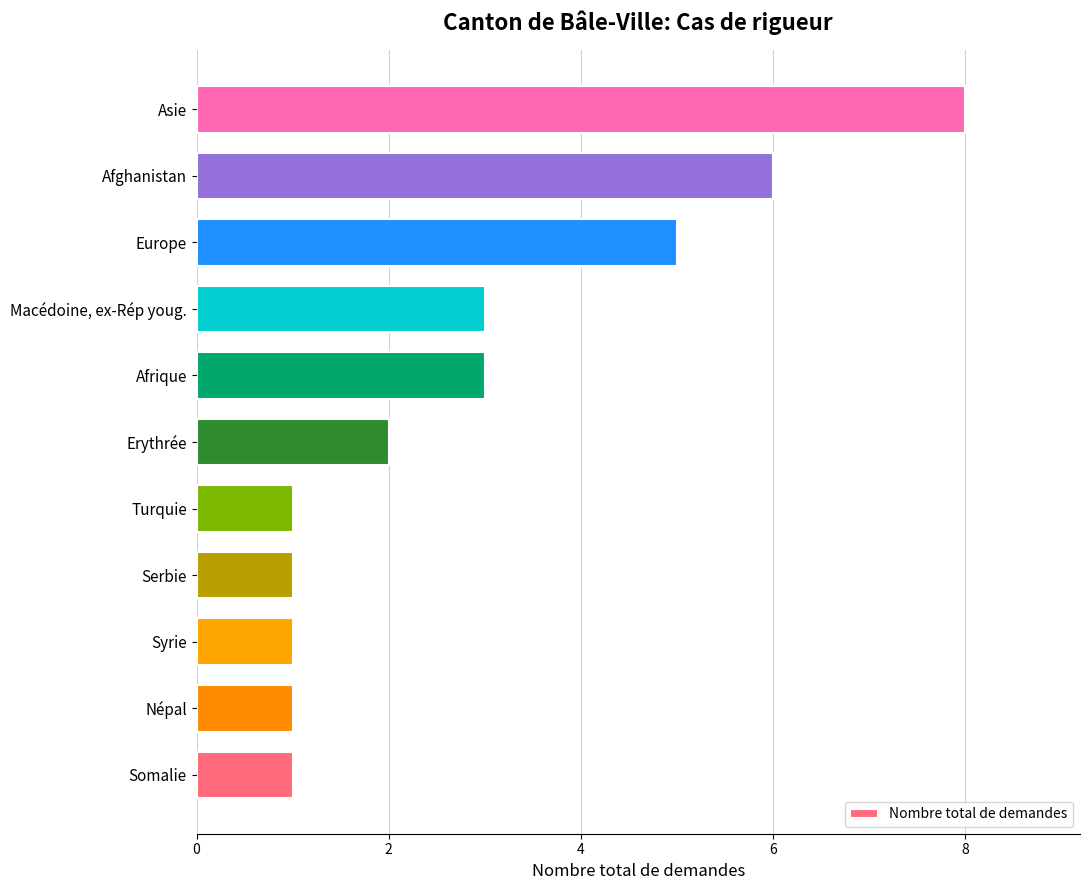

At which category does the chart reach its peak across all series?

Asie